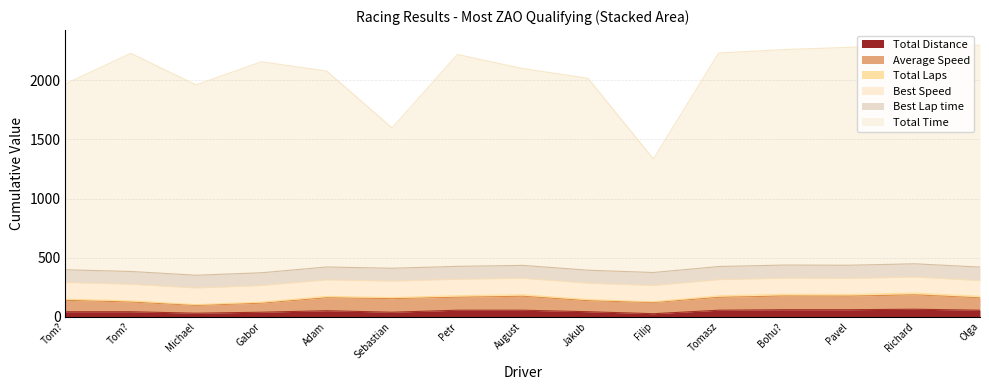

What is the difference between the maximum and minimum values in the Total Distance series?

37.9